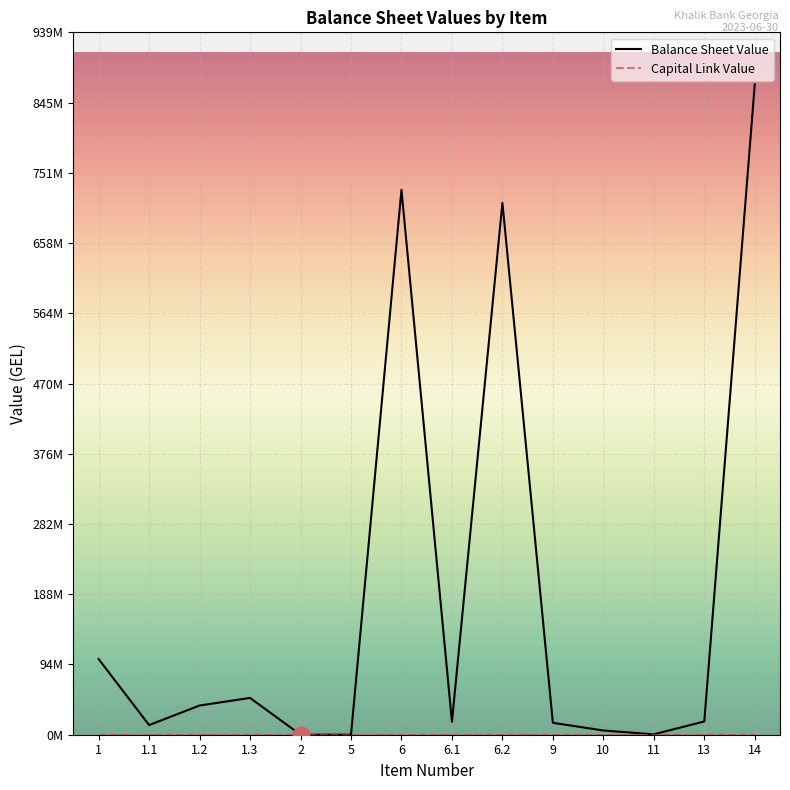

Reading left to right, transcribe all the data shown in this chart.

Balance Sheet Value: 1=101163995.0	1.1=12898149.8	1.2=39059206.2	1.3=49206639.0	2=0.0	5=54000.0	6=728651400.8	6.1=17332329.6	6.2=711319071.2	9=15917467.4	10=5660763.6	11=517278.8	13=17753169.2	14=869718074.9
Capital Link Value: 1=0.0	1.1=0.0	1.2=0.0	1.3=0.0	2=0.0	5=0.0	6=0.0	6.1=0.0	6.2=0.0	9=0.0	10=0.0	11=0.0	13=0.0	14=0.0